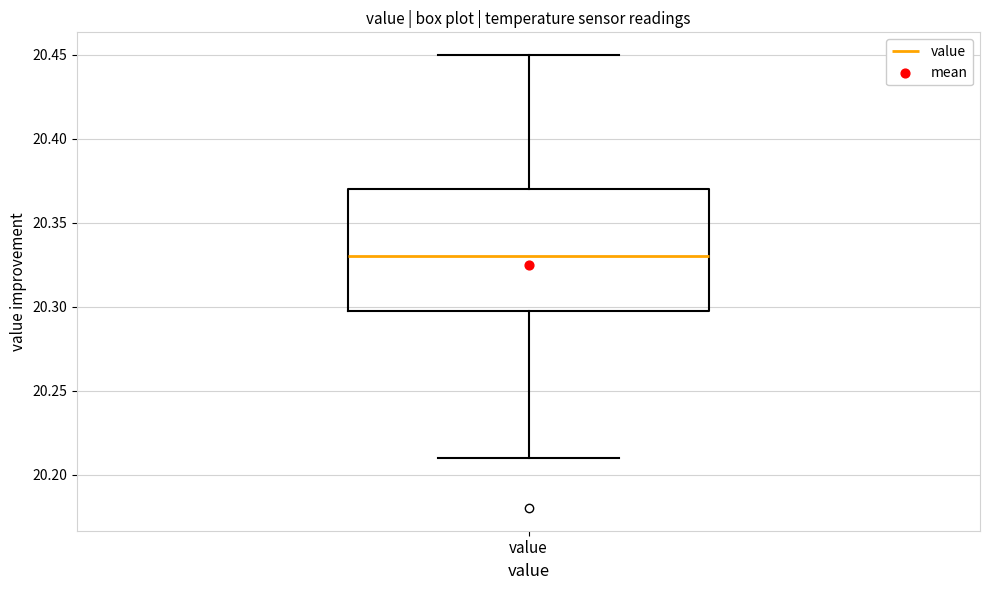

Transcribe this box plot: give where the median line is, the range the box spans, and where the two whiskers end, as read against the y-axis. The values are not printed on the chart, so give them approximately, as read against the axis.

median 20.33, box 20.30 to 20.37, whiskers 20.21 to 20.45